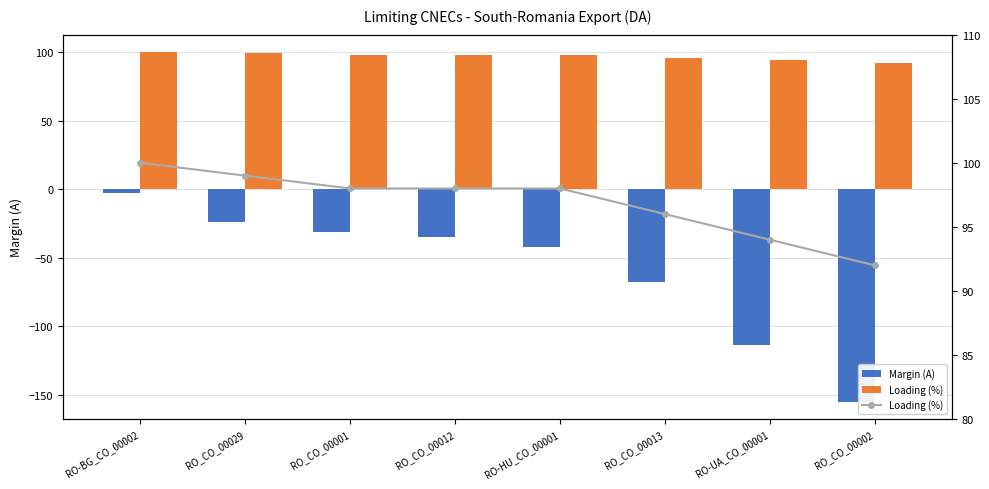

Which series changed the most between RO-BG_CO_00002 and RO_CO_00013?

Margin (A)